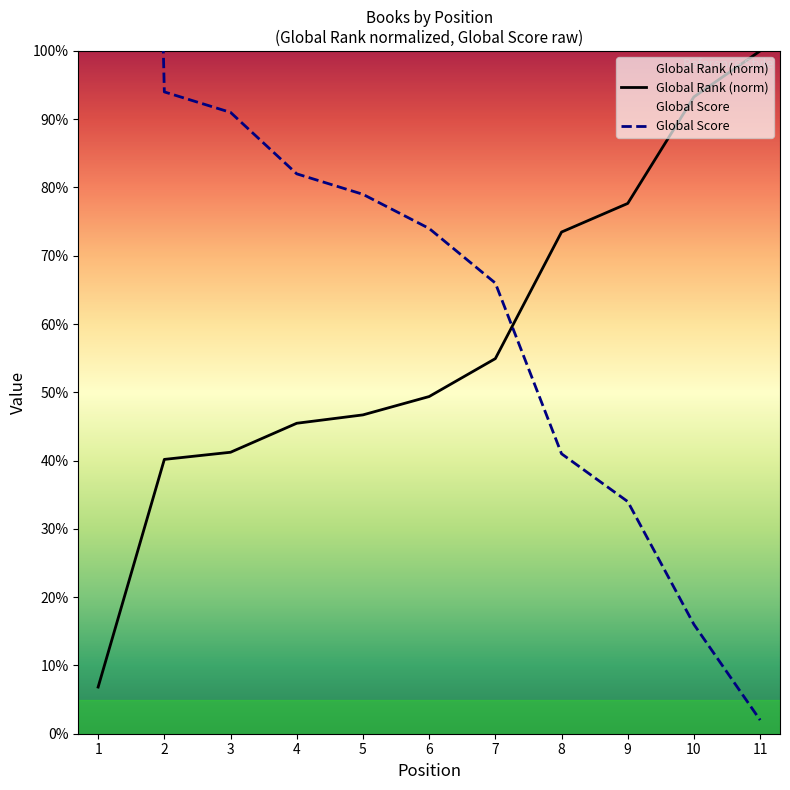

What value does the Global Score series have at 9?

34.0